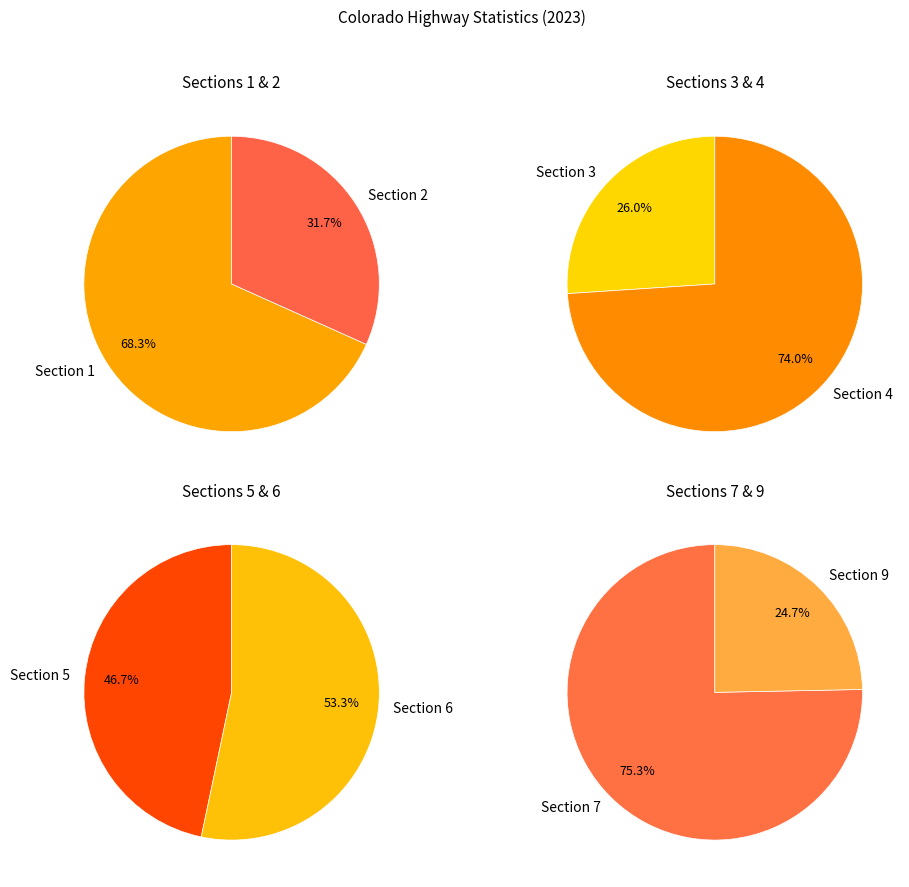

Does any single category account for the majority?

No